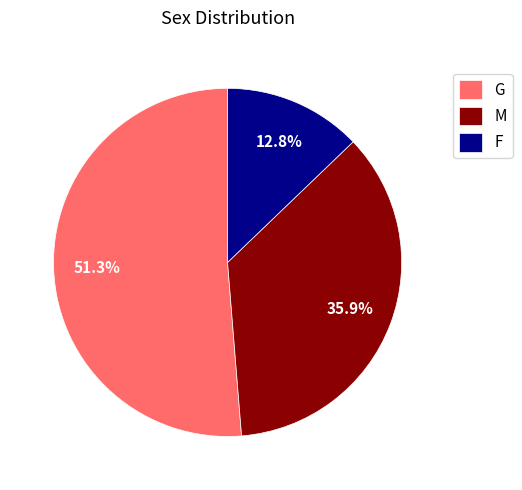

Which has a higher value, M or G?

G